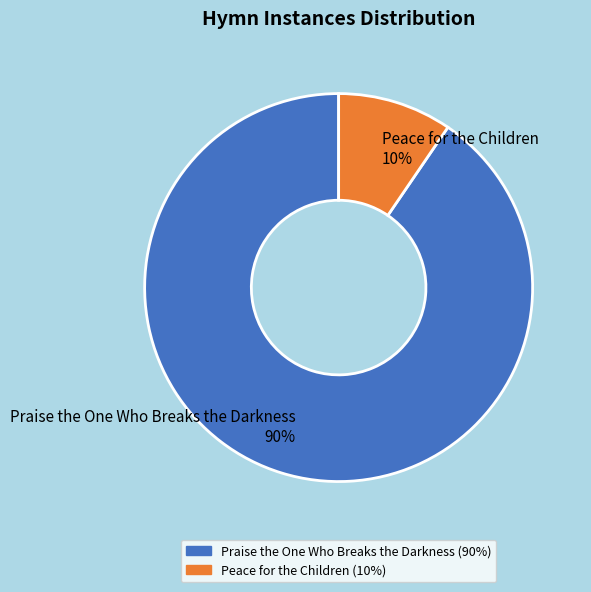

To the nearest percent, what is the average slice percentage?

50%